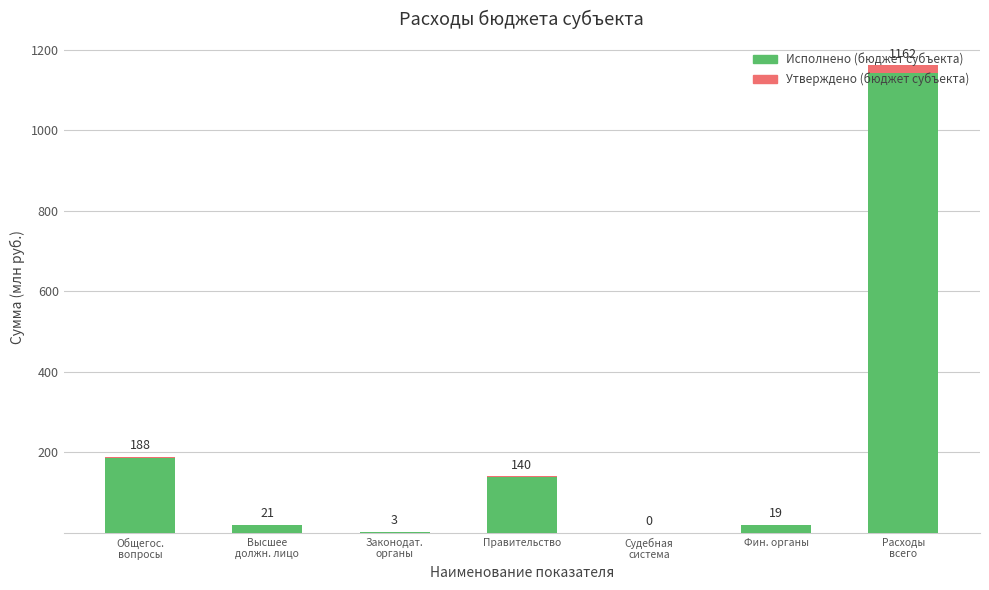

Are the bars horizontal?

No